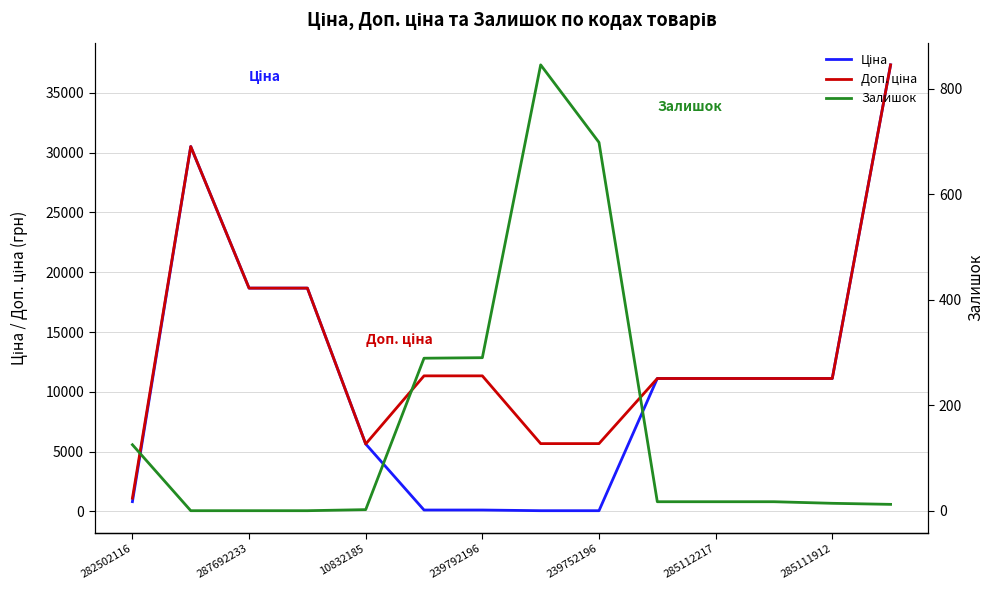

Reading right to left, extract all data points from this chart.

Ціна: 37343.0	11113.6	11113.6	11113.6	11113.6	56.7	56.7	113.3	113.3	5636.0	18671.5	18671.5	30512.3	813.0
Доп. ціна: 37343.0	11113.6	11113.6	11113.6	11113.6	5667.0	5667.0	11334.0	11334.0	5636.0	18671.5	18671.5	30512.3	1101.8
Залишок: 12.0	14.0	17.0	17.0	17.0	698.0	845.0	290.0	289.0	2.0	0.0	0.0	0.0	125.0